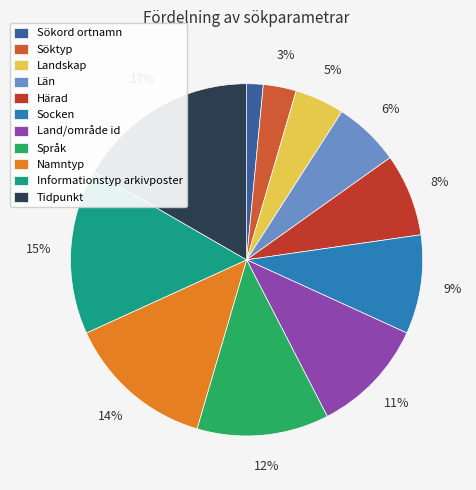

What is the total percentage of Sökord ortnamn and Härad?

9.1%